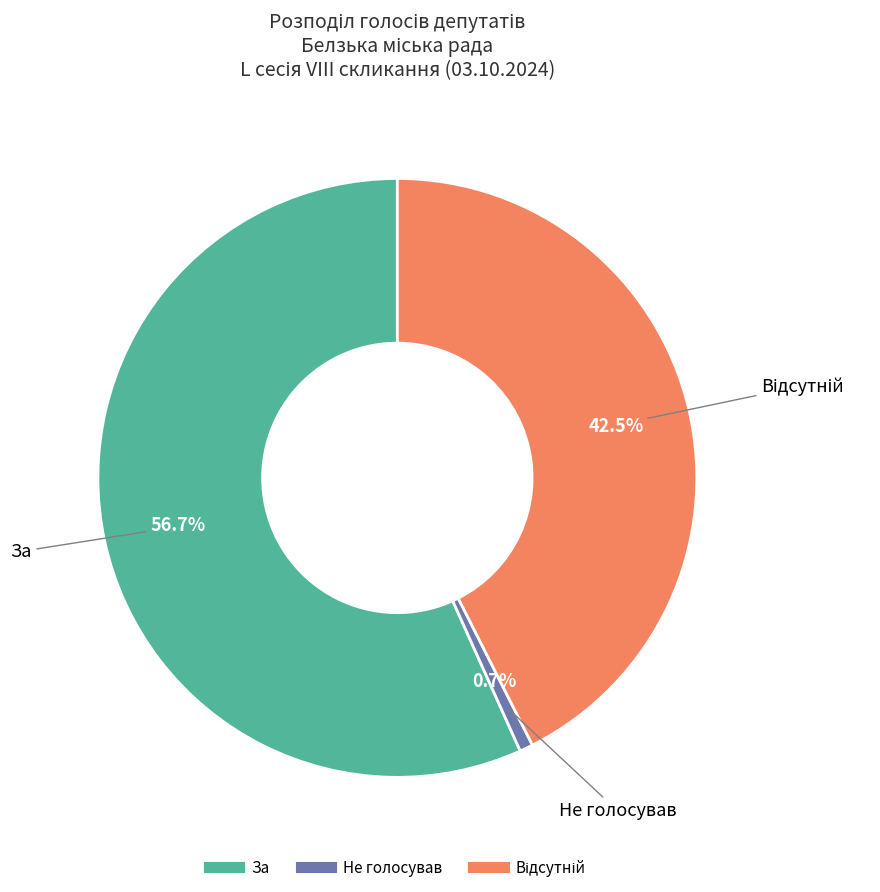

Count the number of slices in the pie.

3